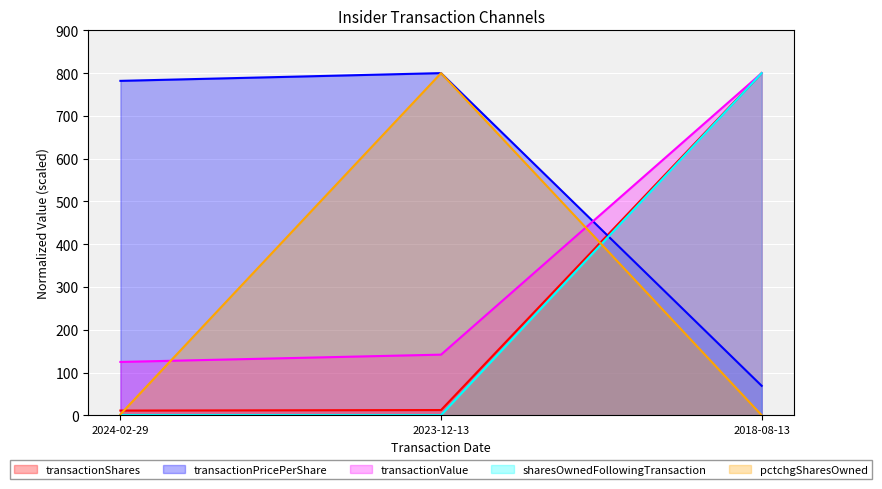

Which has a higher value, 2023-12-13 or 2018-08-13?

2018-08-13